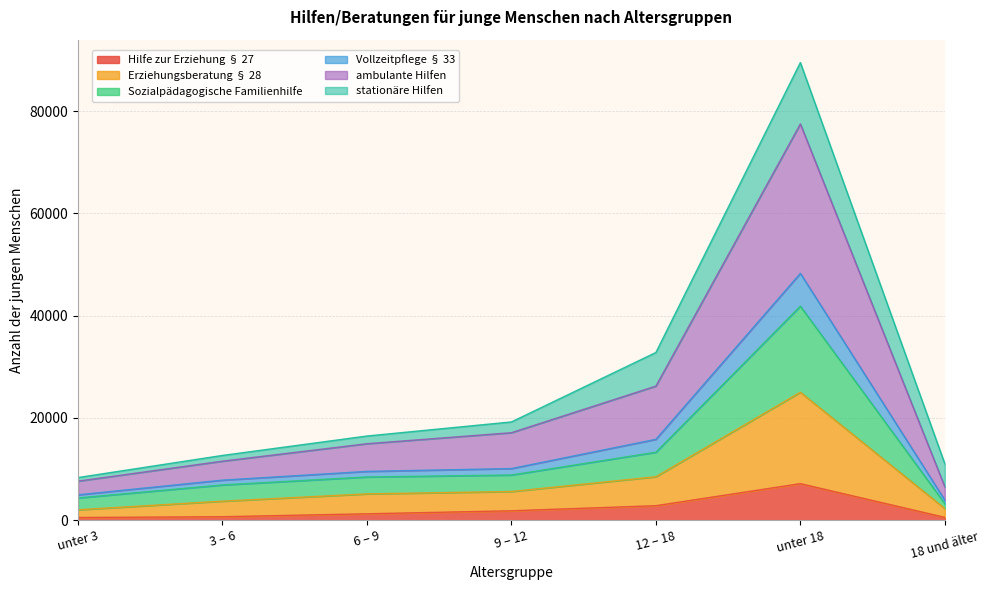

Does the chart display data point markers on the line(s)?

No